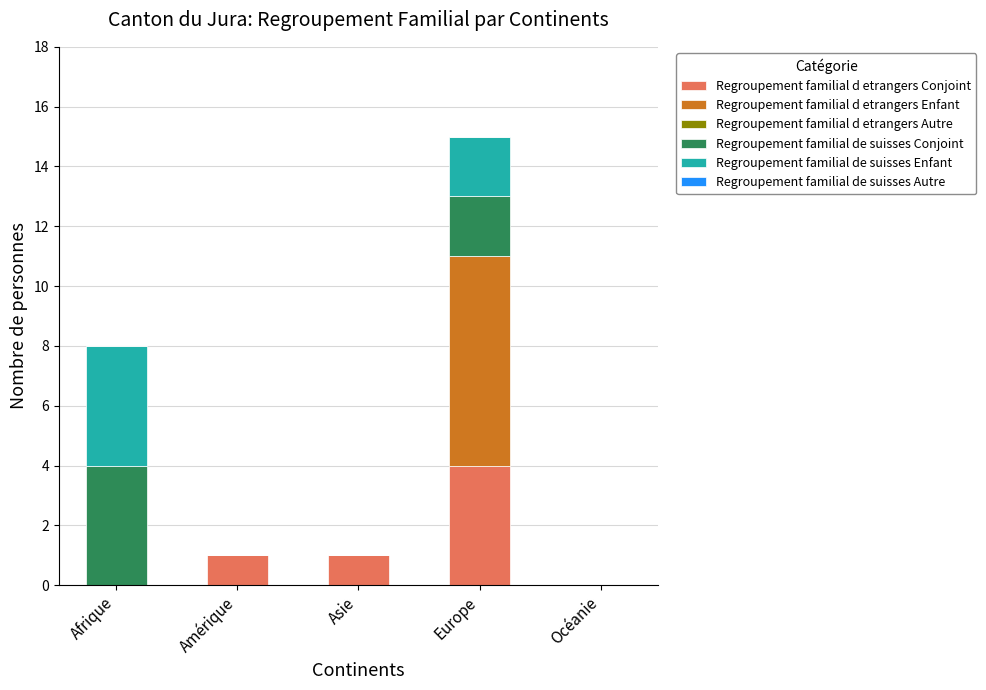

What is the total value across all series at Afrique?

8